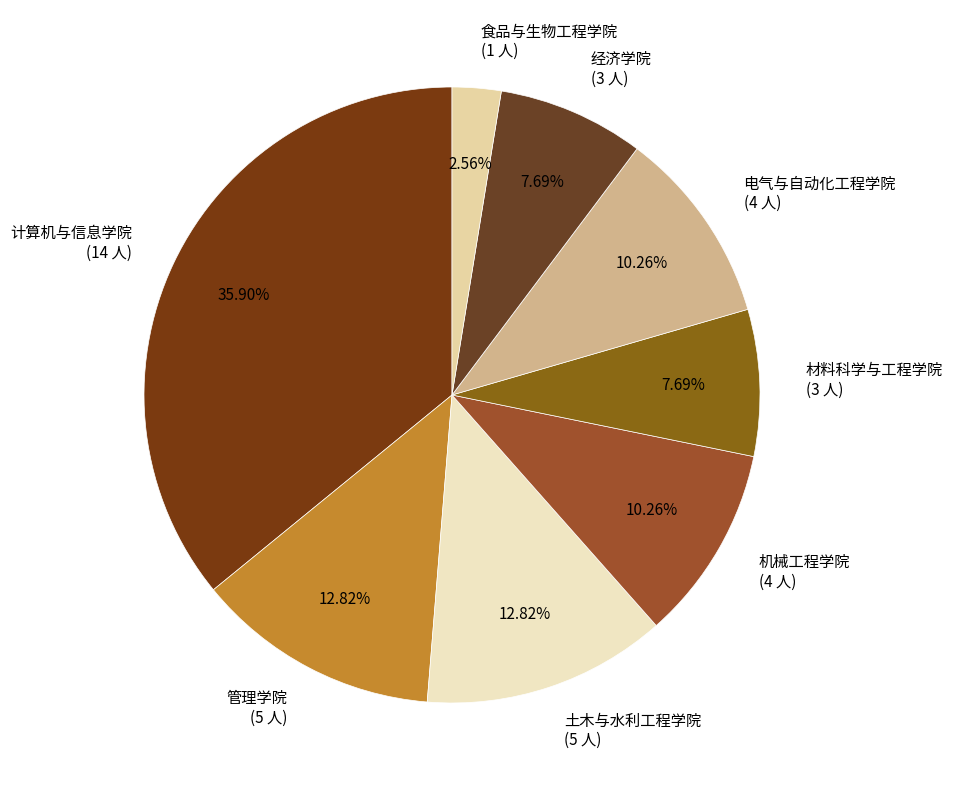

Is 经济学院 (3 人) the majority of the pie?

No